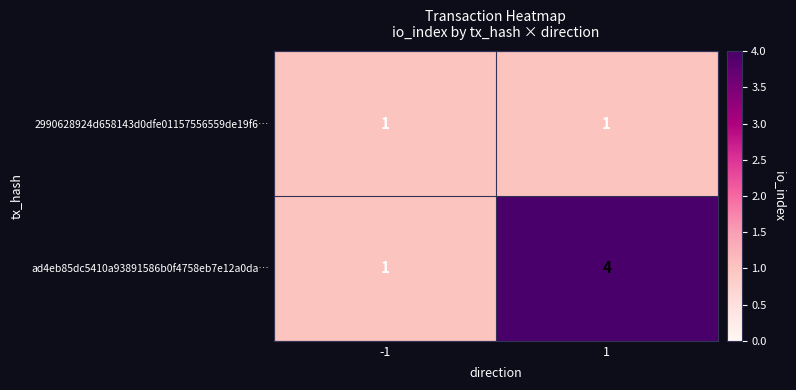

Which series changed the most between -1 and 1?

ad4eb85dc5410a93891586b0f4758eb7e12a0da…